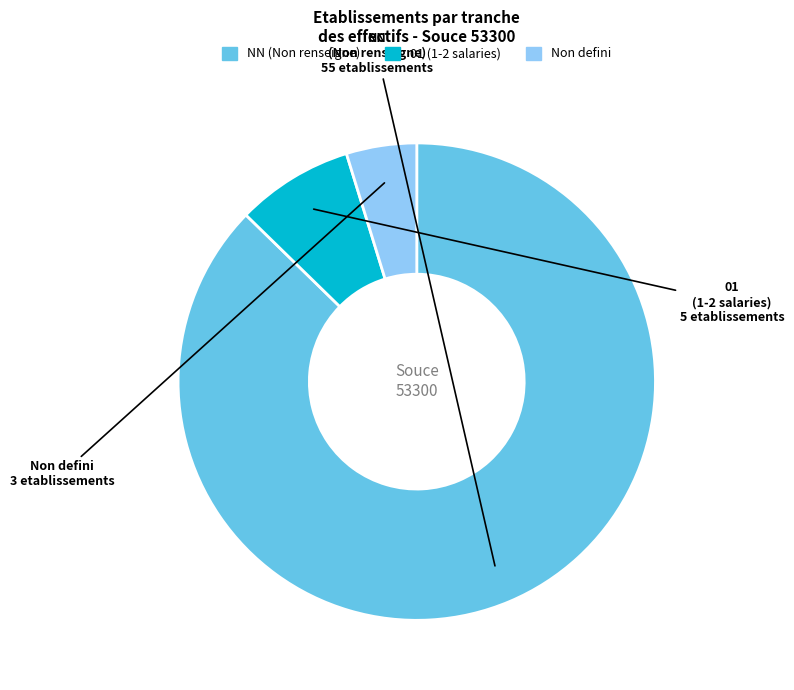

Does any single category account for the majority?

Yes